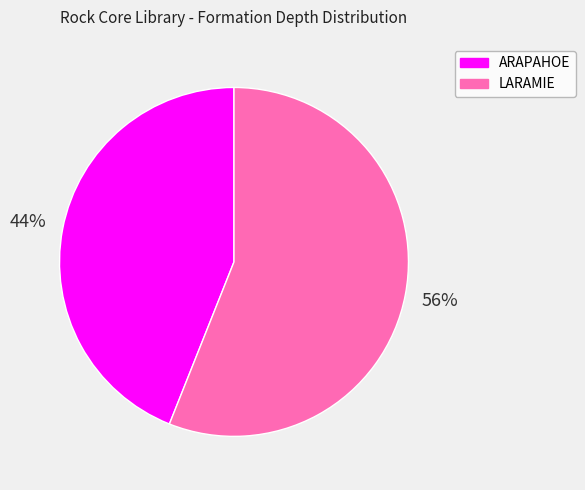

What is the ratio of the value at LARAMIE to the value at ARAPAHOE?

1.3